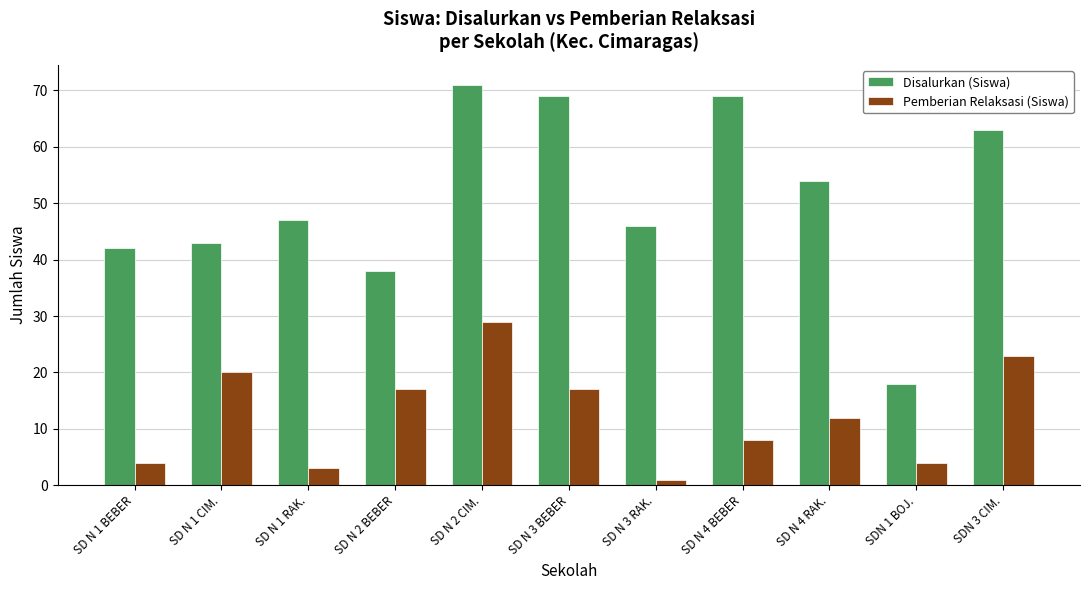

What is the label of the 5th bar from the left?

SD N 2 CIM.